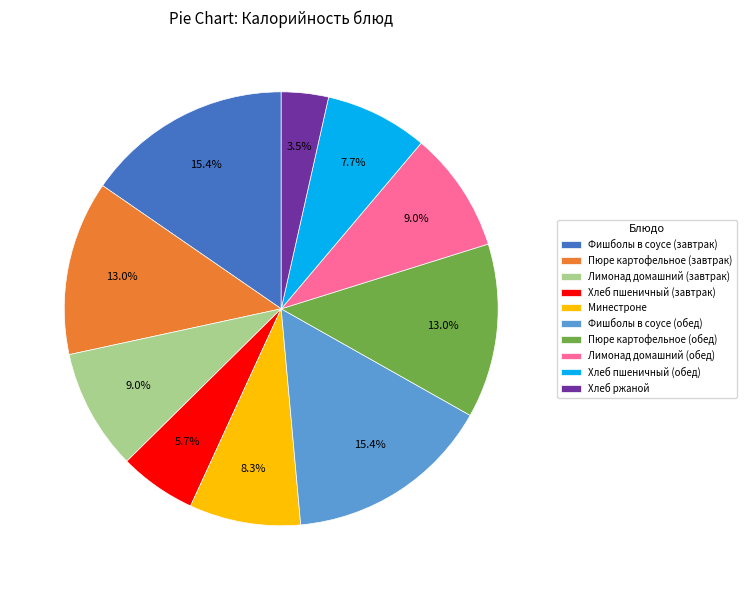

The Лимонад домашний (завтрак) slice represents 17% of the pie. True or false?

False